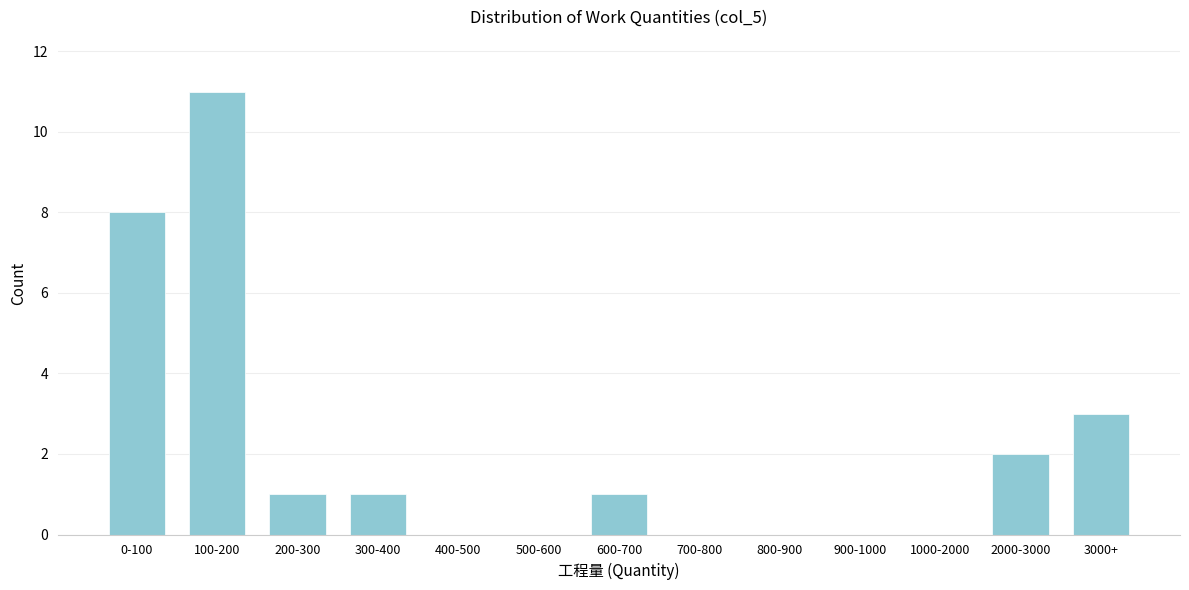

Reading left to right, list all the values displayed in this chart.

0-100=8	100-200=11	200-300=1	300-400=1	400-500=0	500-600=0	600-700=1	700-800=0	800-900=0	900-1000=0	1000-2000=0	2000-3000=2	3000+=3